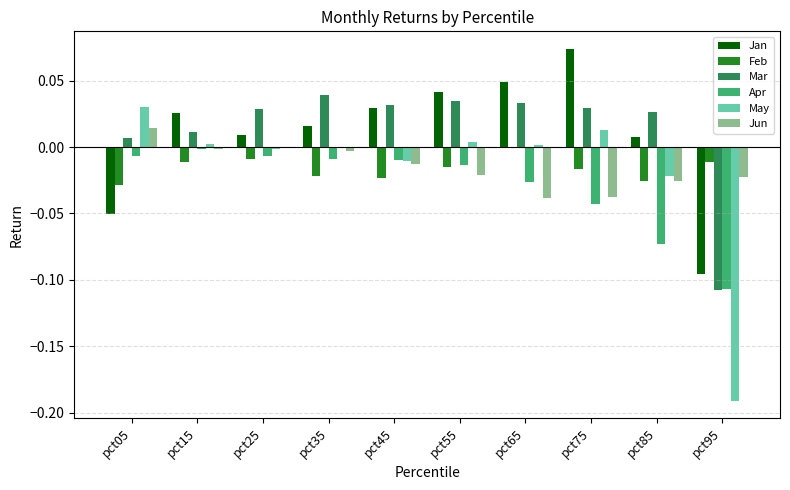

At which category does the chart reach its peak across all series?

pct75